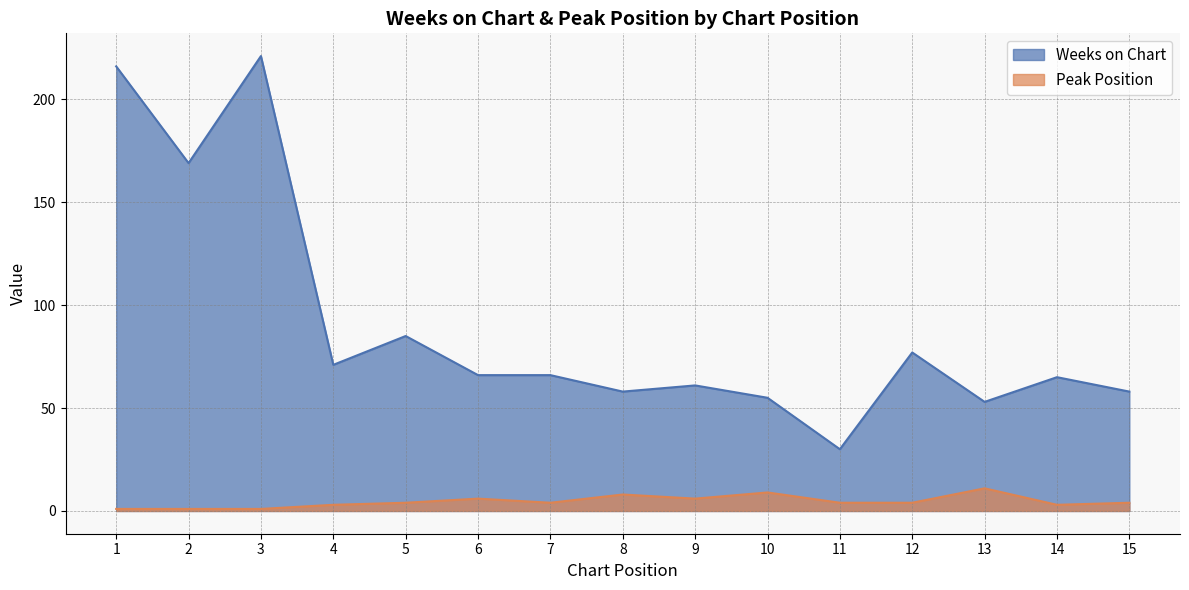

Reading left to right, transcribe all the data shown in this chart.

Weeks on Chart: 1=216	2=169	3=221	4=71	5=85	6=66	7=66	8=58	9=61	10=55	11=30	12=77	13=53	14=65	15=58
Peak Position: 1=1	2=1	3=1	4=3	5=4	6=6	7=4	8=8	9=6	10=9	11=4	12=4	13=11	14=3	15=4